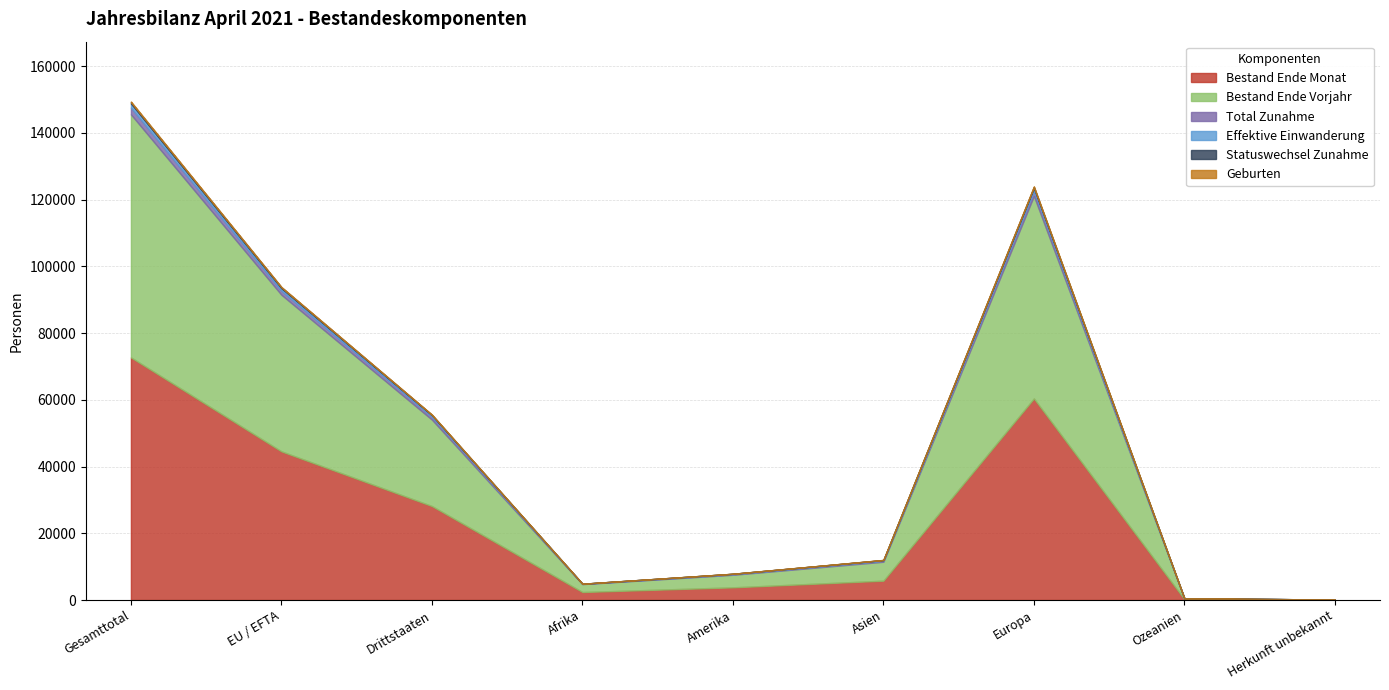

Rank the series at Ozeanien from highest to lowest value.

Bestand Ende Monat, Bestand Ende Vorjahr, Total Zunahme, Effektive Einwanderung, Statuswechsel Zunahme, Geburten